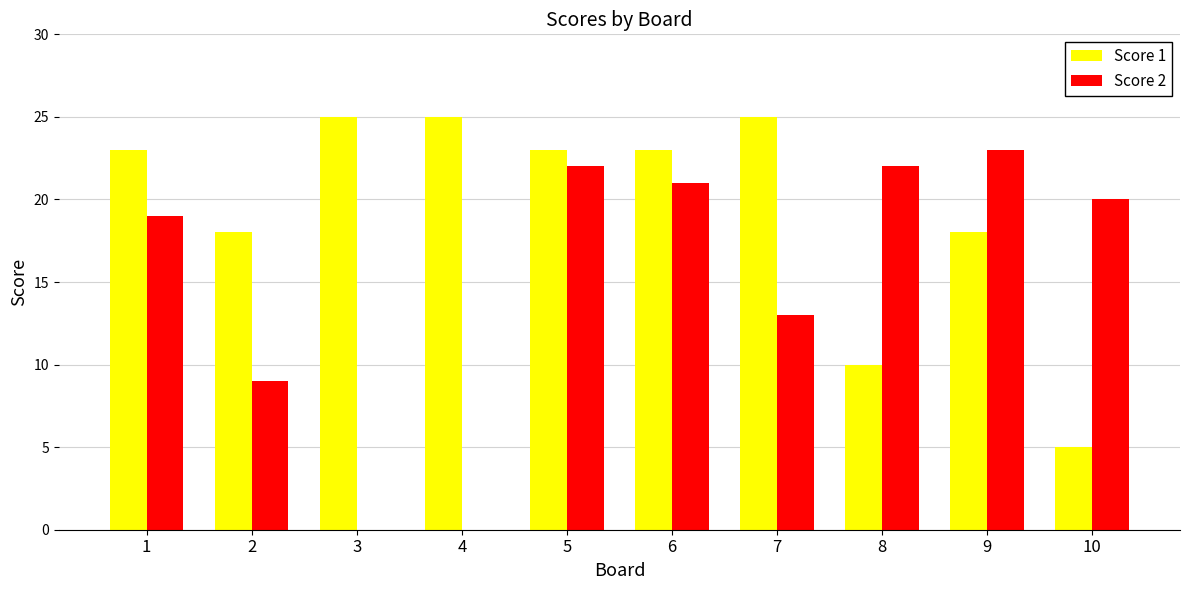

Is the value of Score 2 at 8 greater than the value of Score 1 at 7?

No